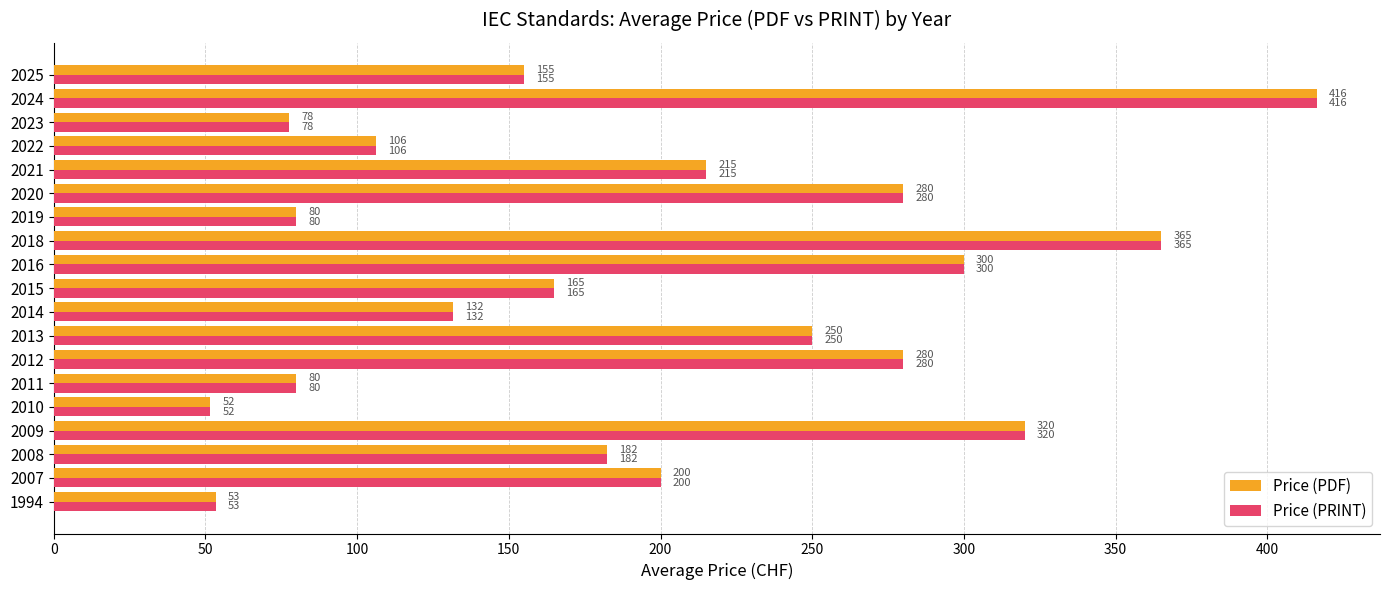

Is the value of Price (PDF) at 2008 greater than the value of Price (PRINT) at 2021?

No